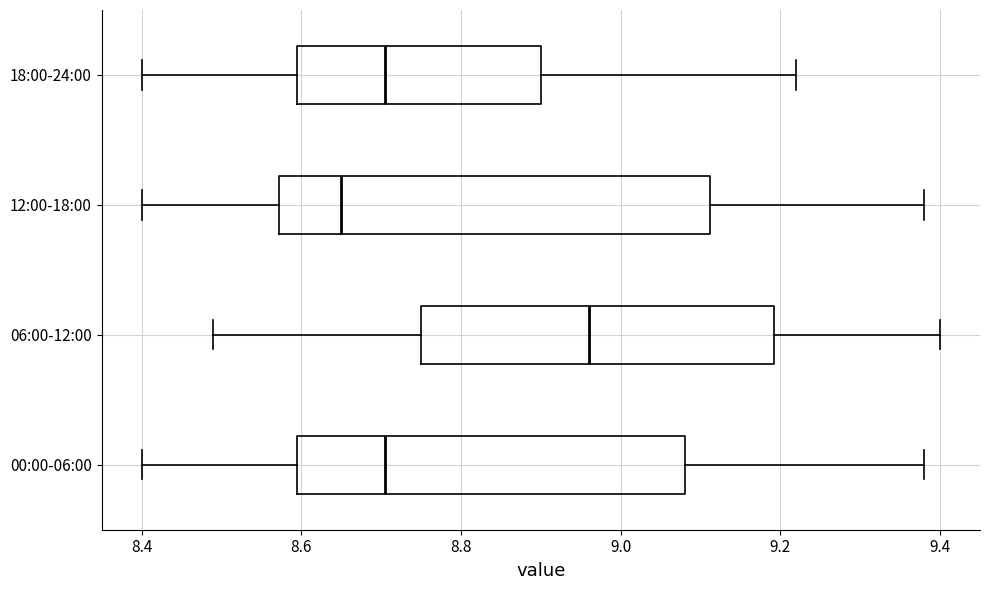

Which box's median line is the furthest to the right?

06:00-12:00